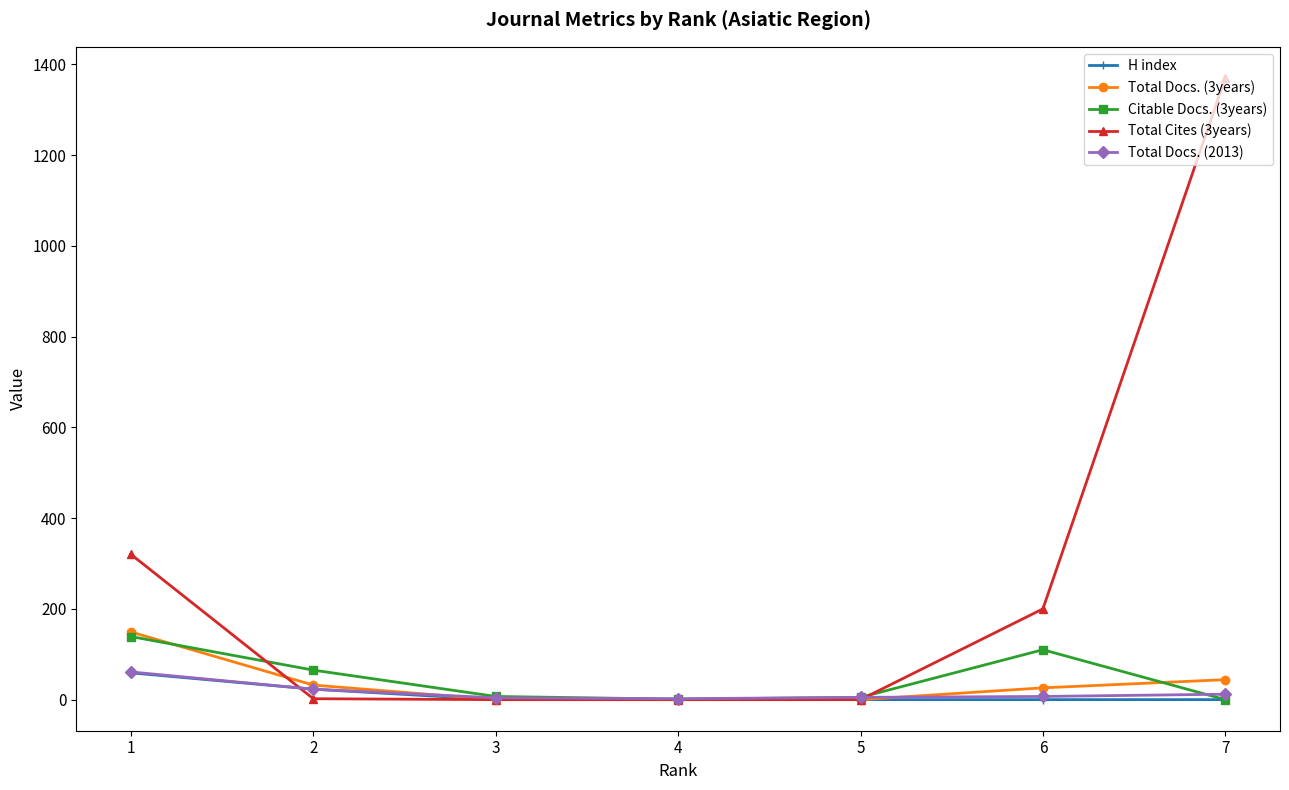

At which category is the sum across all series the highest?

7